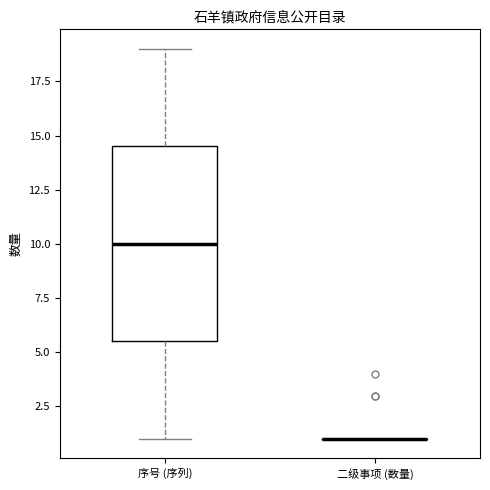

Reading left to right, read every box against the y-axis: the position of its median line, the range the box covers, and the ends of its whiskers. The values are not printed on the chart, so give them approximately, as read against the axis.

序号 (序列): median 10.0, box 5.5 to 14.5, whiskers 1.0 to 19.0
二级事项 (数量): box collapsed to a line at 1.0, whiskers 1.0 to 1.0